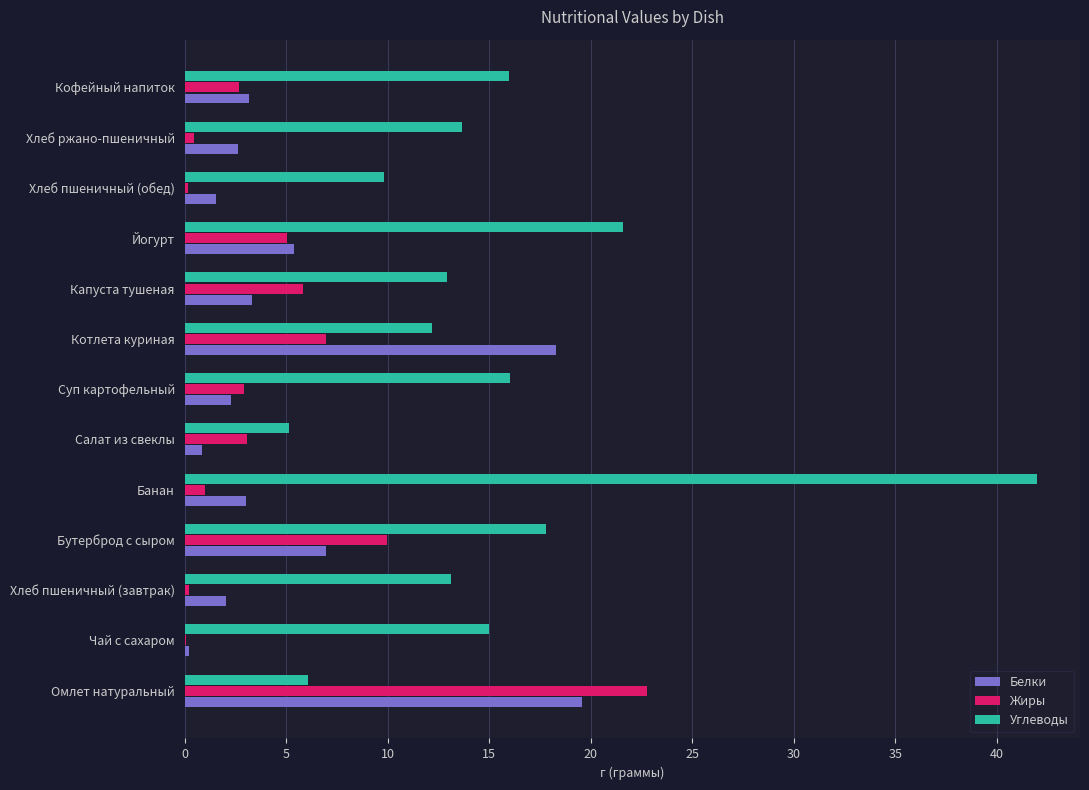

How many series are shown in this chart?

3